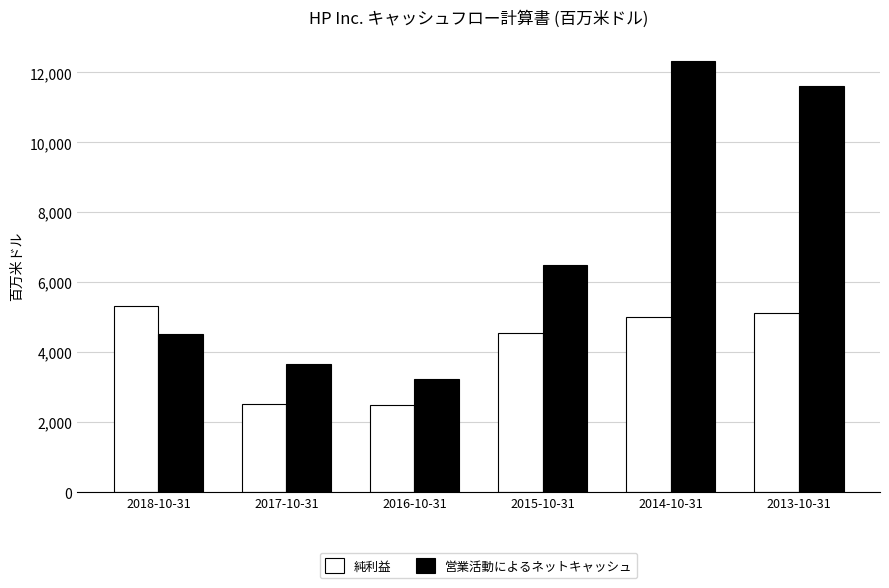

List the series in order of their peak value, highest first.

営業活動によるネットキャッシュ, 純利益